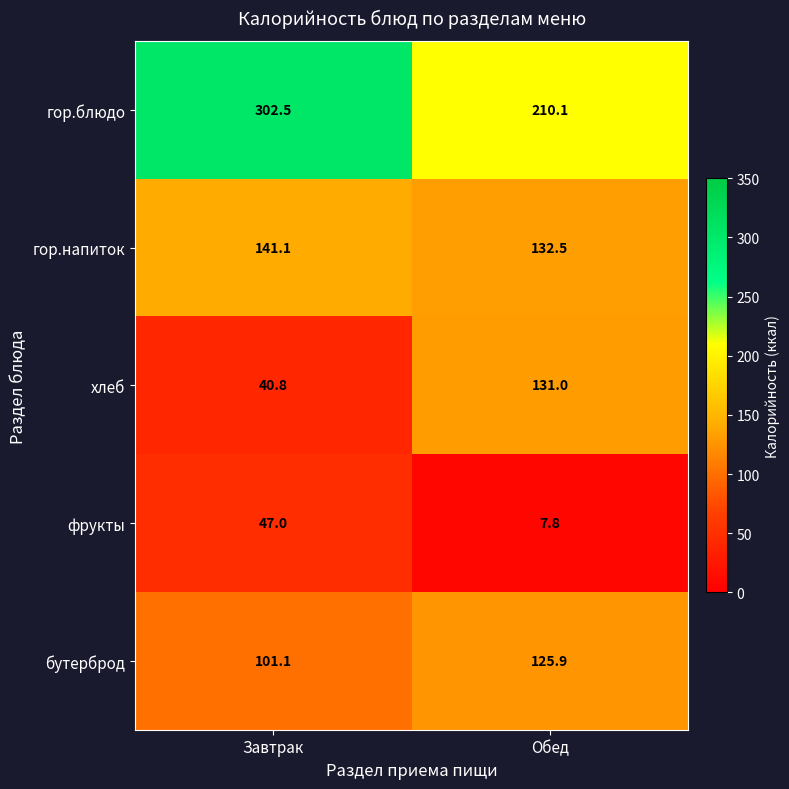

Which series has the largest total across all categories?

гор.блюдо